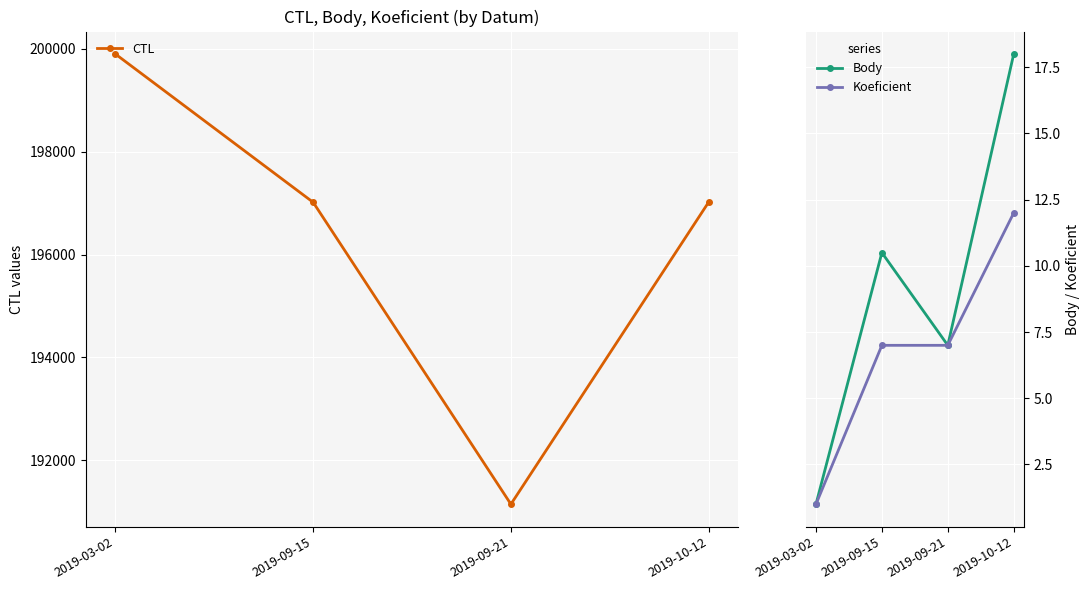

What is the difference between the highest and lowest values at 2019-03-02?

199900.0